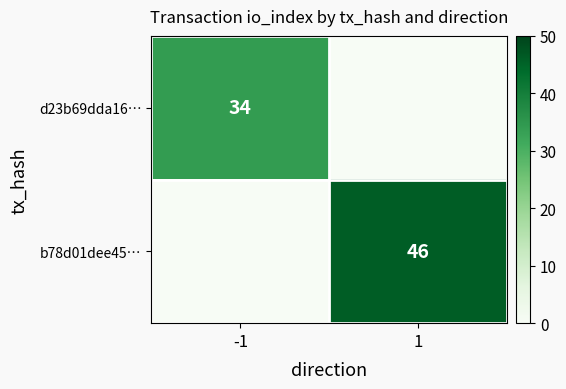

The d23b69dda16… series shows 12 at -1. True or false?

False